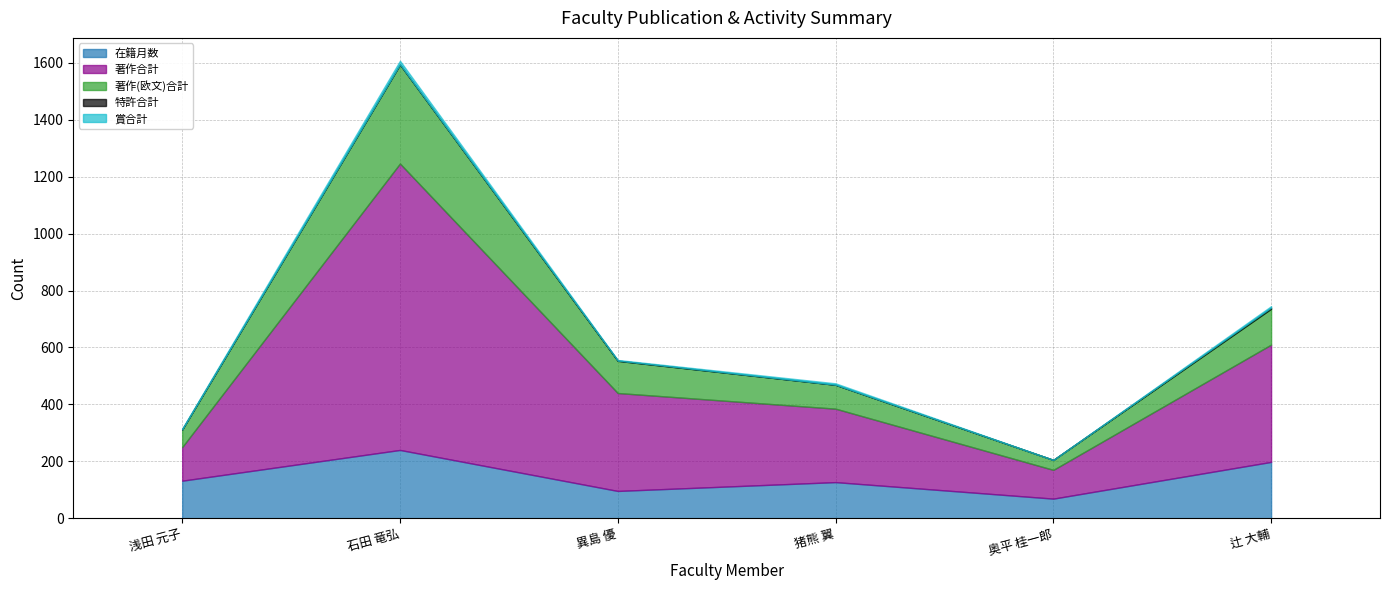

True or false: 著作(欧文)合計 has more than 2 points higher than both neighbors.

False